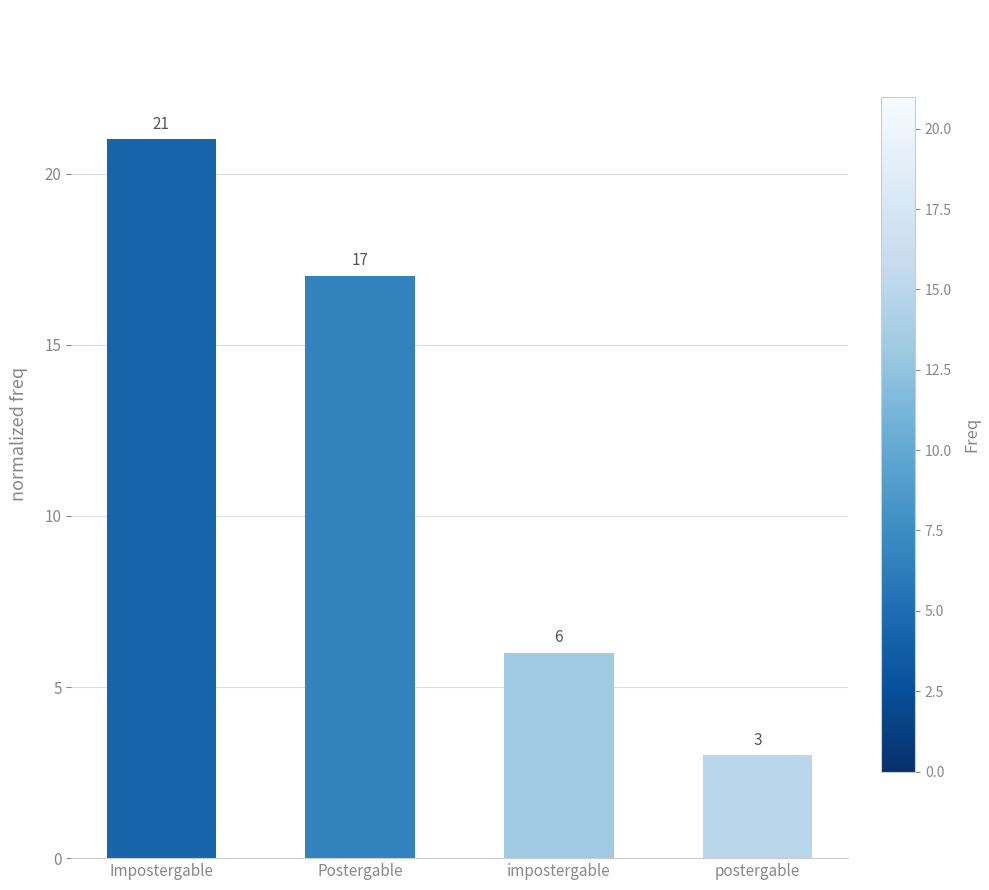

What is the average value?

12